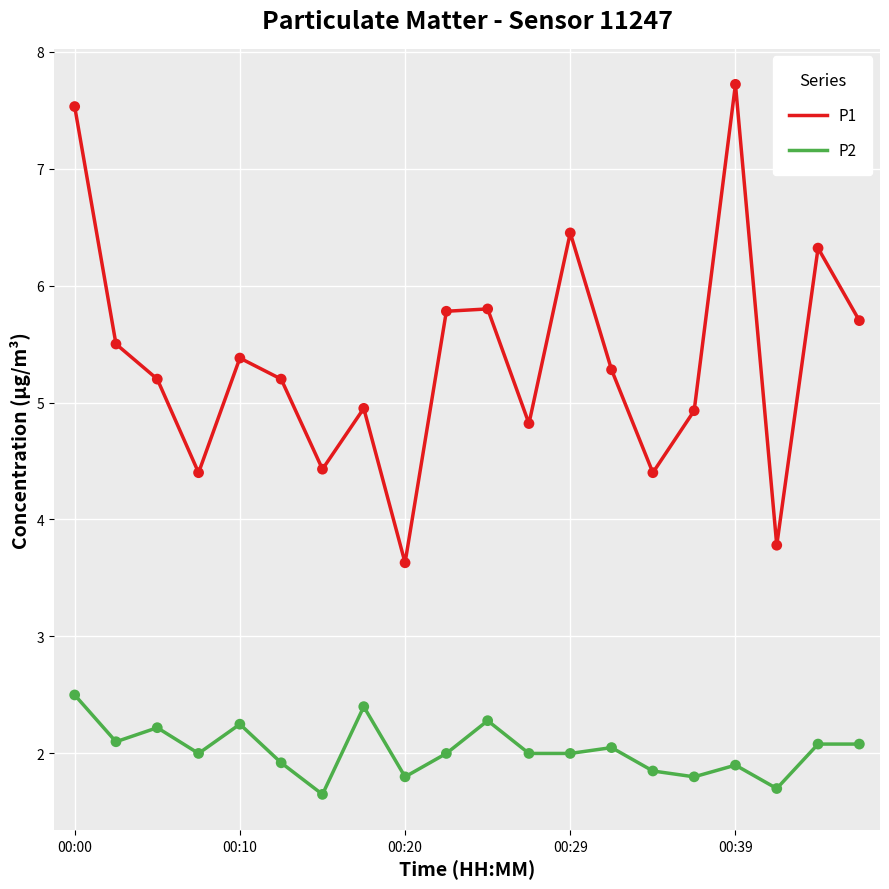

At how many categories does at least one series exceed 6?

4